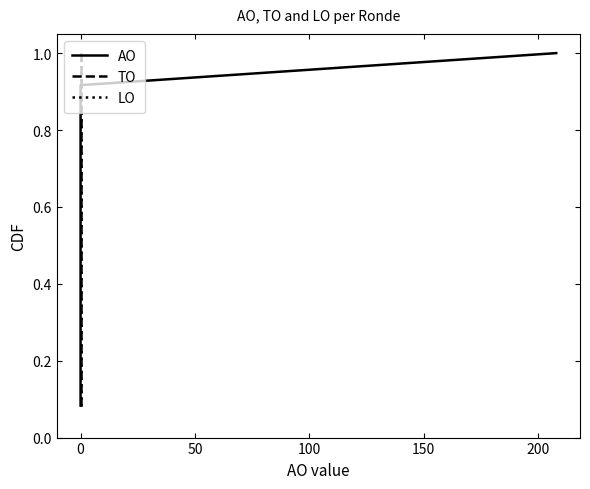

What is the value of the TO point at the 1st from the left?

0.1